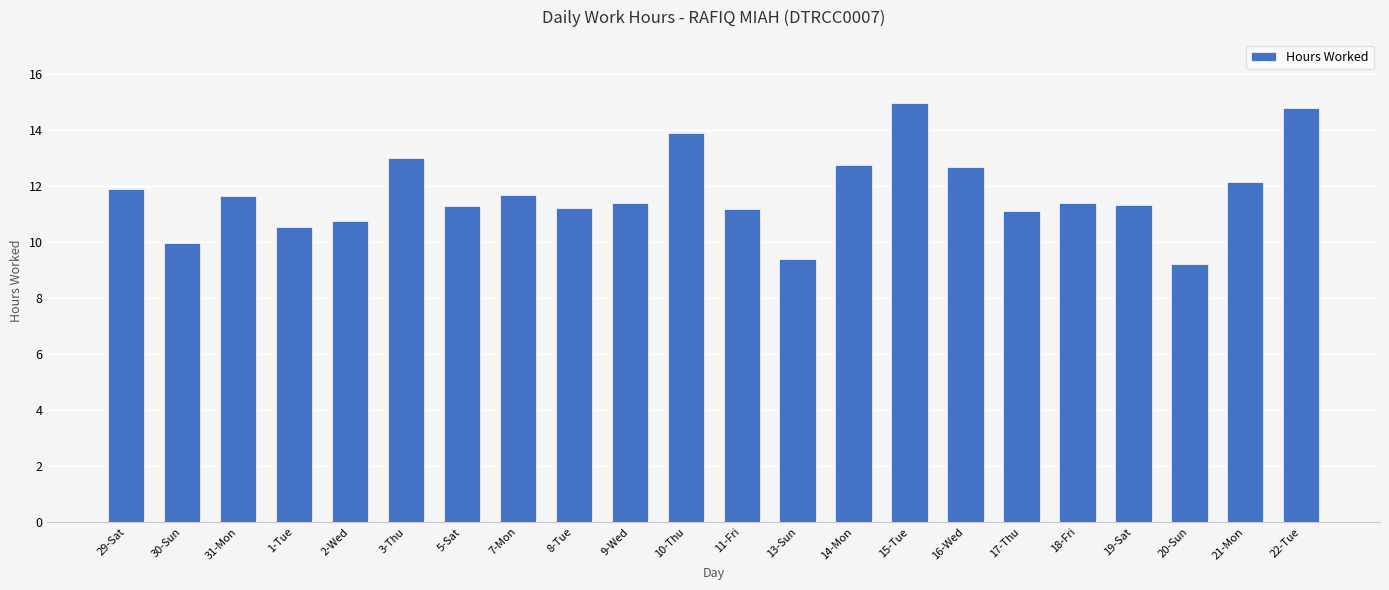

What is the difference between the second highest and minimum values?

5.6